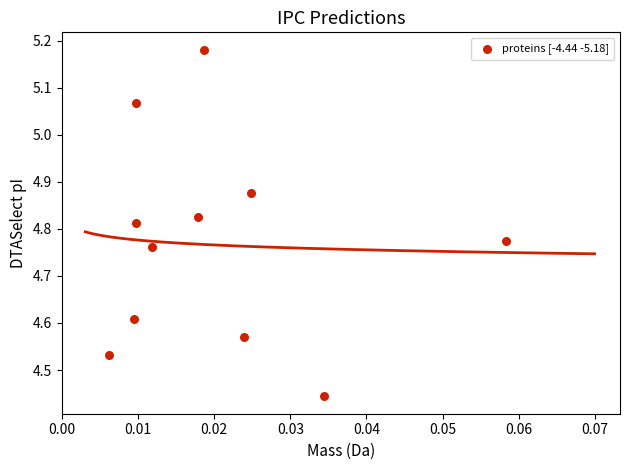

What is the range of Y values (max minus min)?

0.7